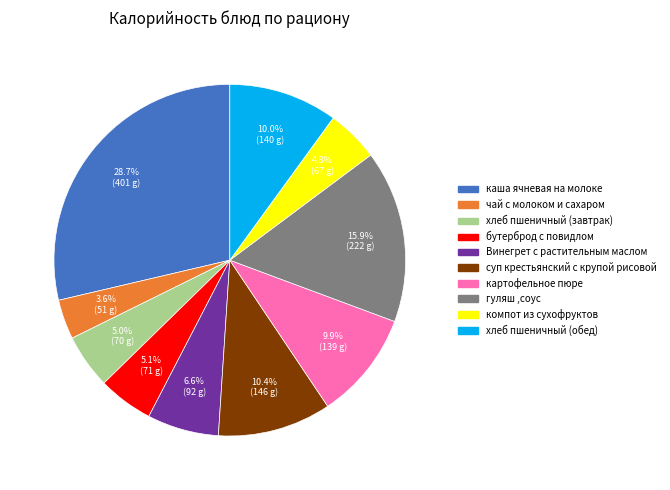

Which has a higher value, хлеб пшеничный (завтрак) or картофельное пюре?

картофельное пюре